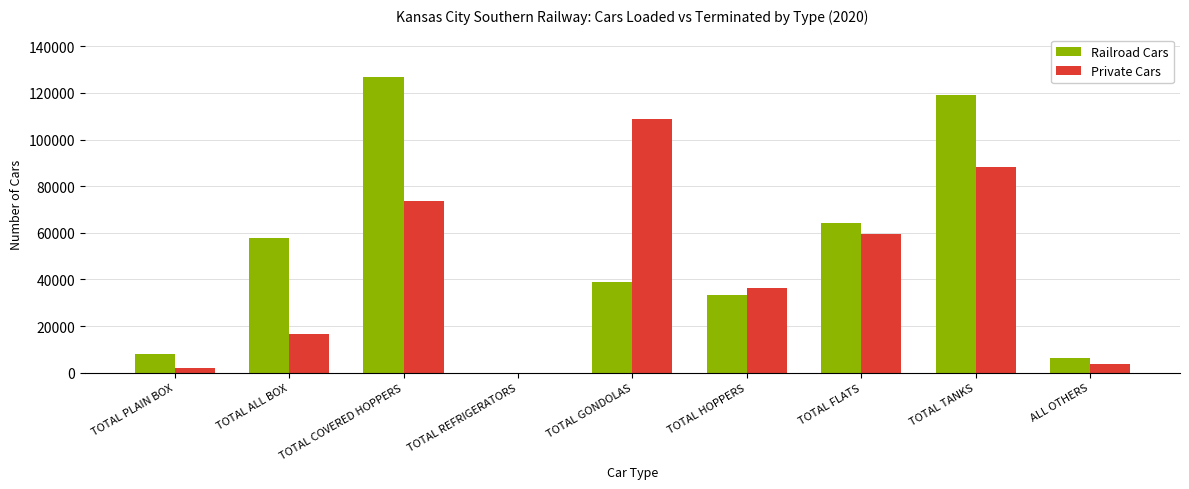

What is the total value across all series at TOTAL TANKS?

207221